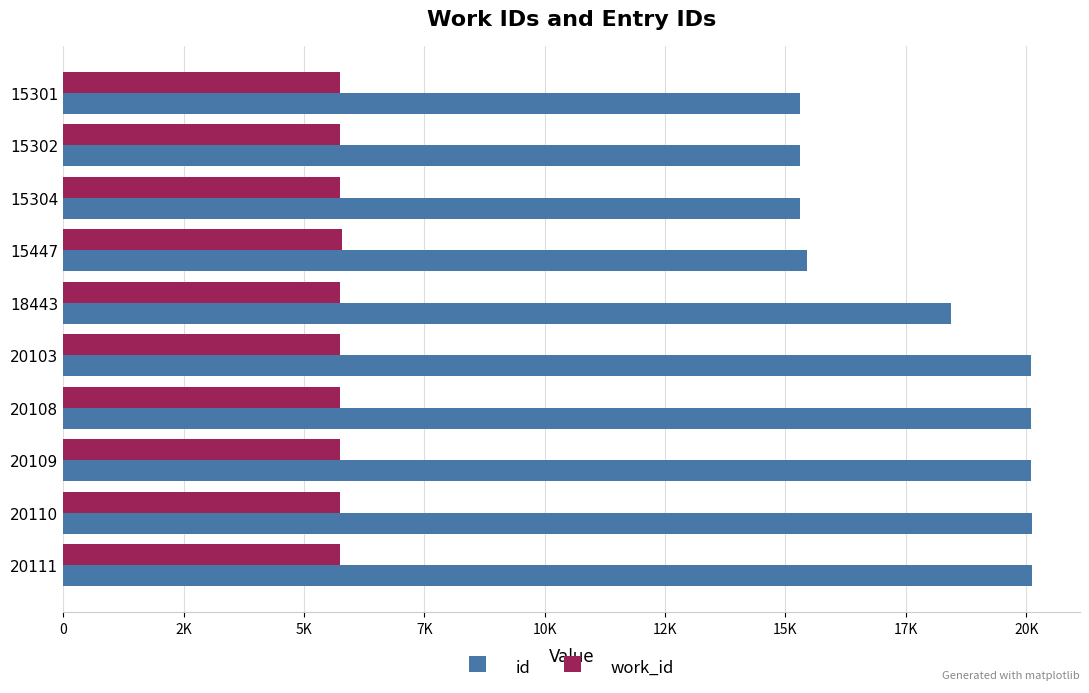

What are all the series names shown in the legend?

id, work_id